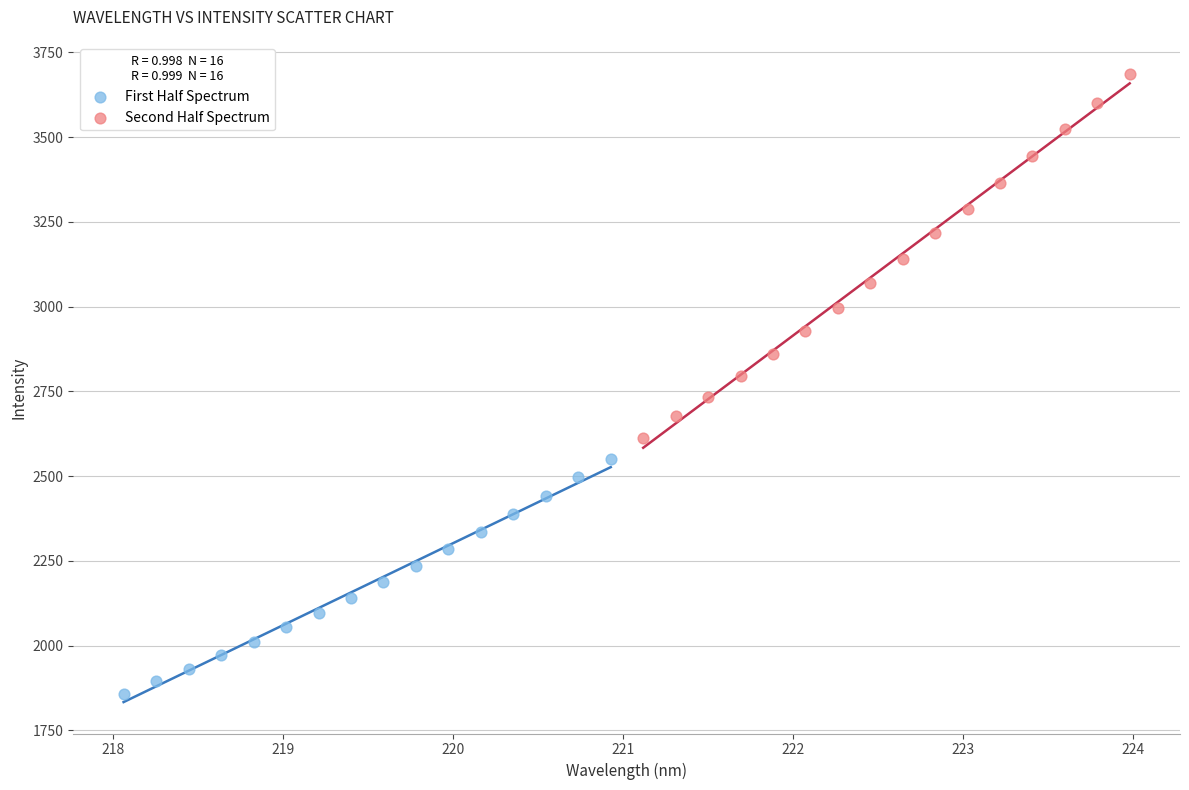

Which series contains the lowest Y value?

First Half Spectrum